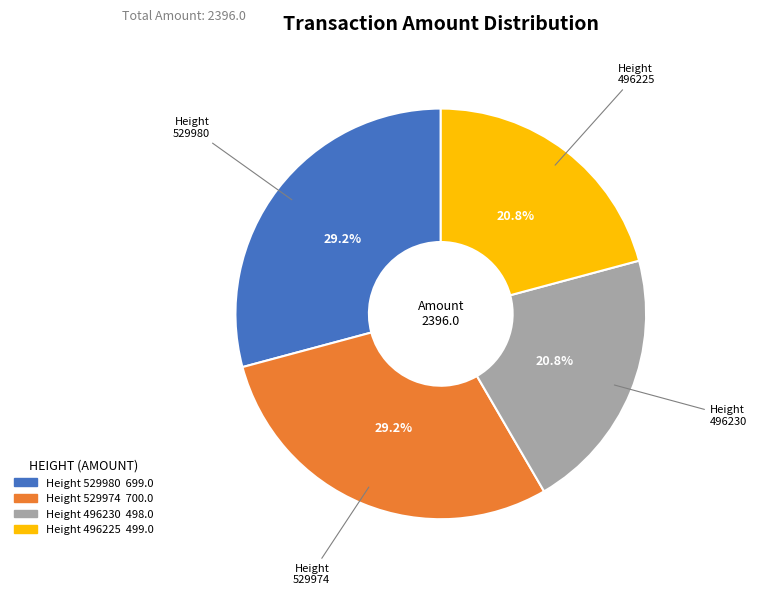

Does any single category account for the majority?

No